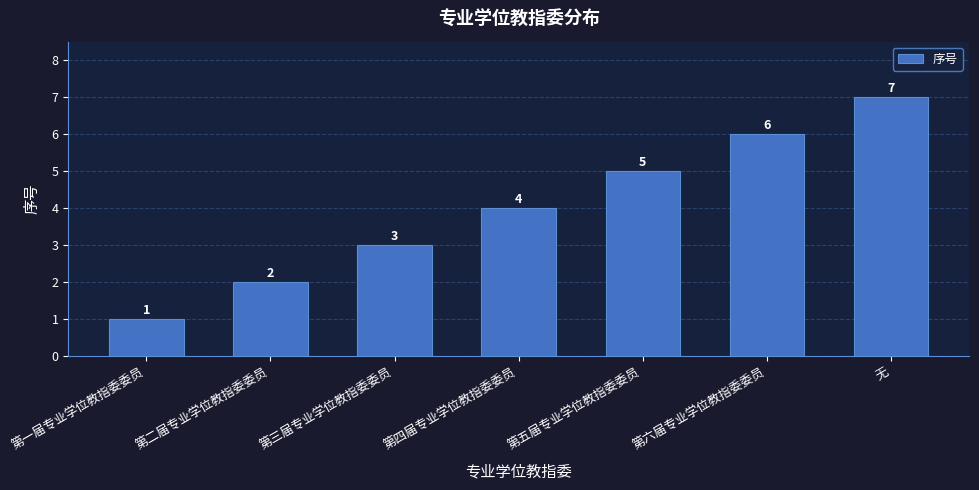

How many values are below 4?

3